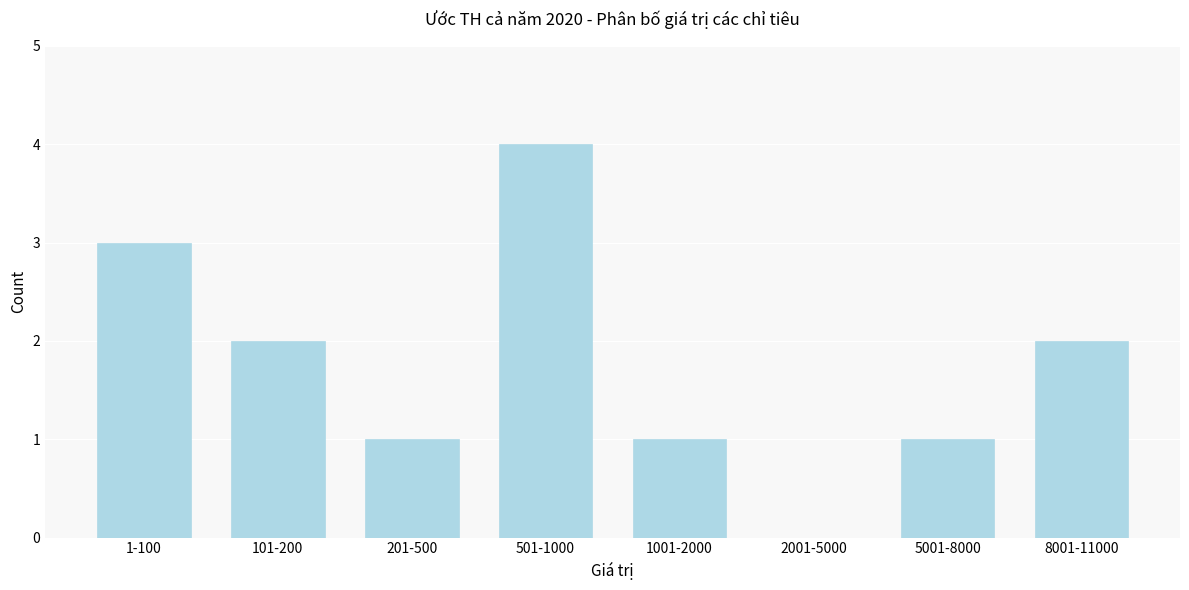

Reading left to right, list all the values displayed in this chart.

1-100=3	101-200=2	201-500=1	501-1000=4	1001-2000=1	2001-5000=0	5001-8000=1	8001-11000=2